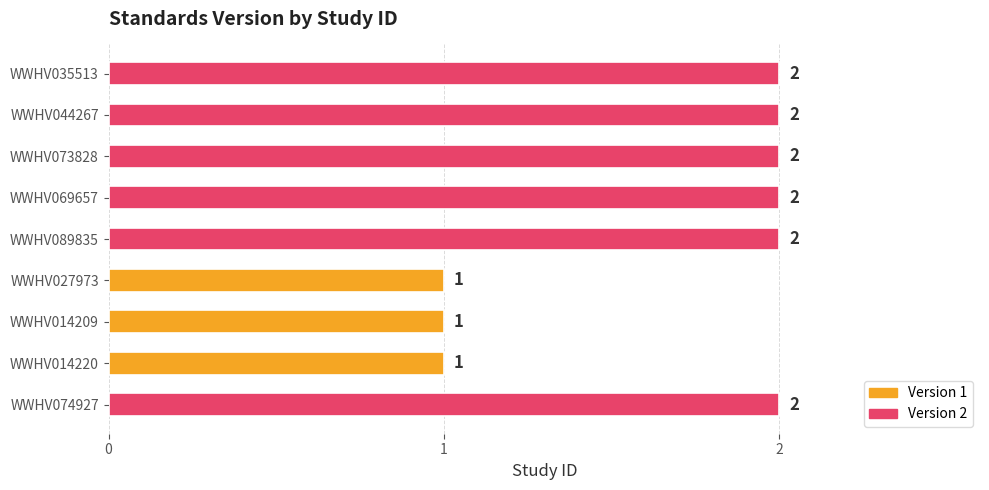

True or false: the data shows 2 at WWHV044267.

True